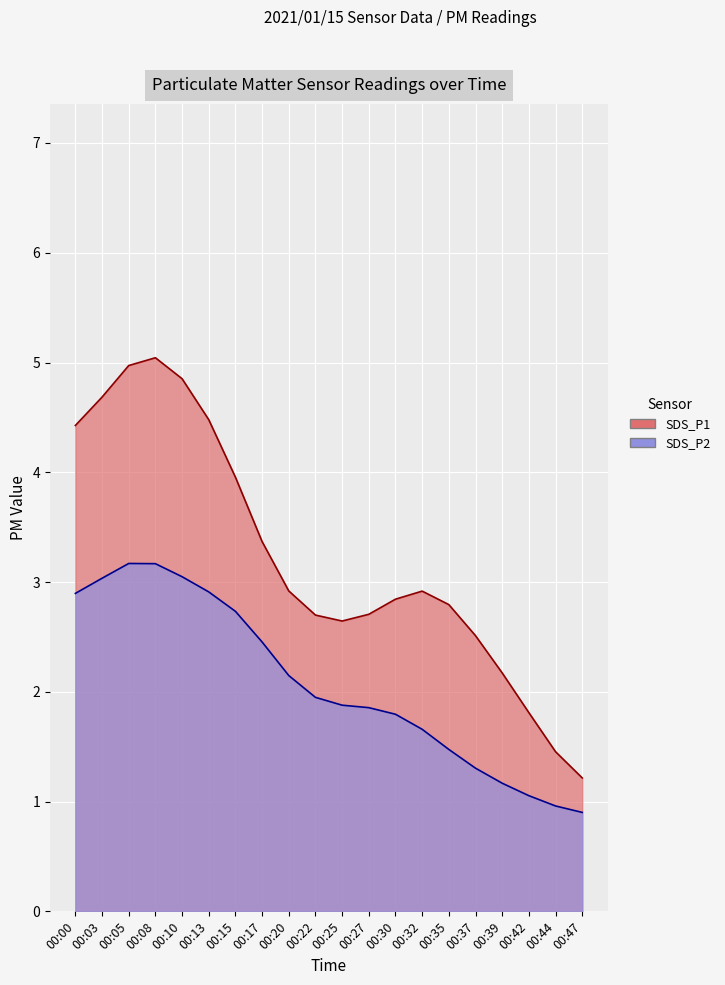

How many data points does each series have?

20